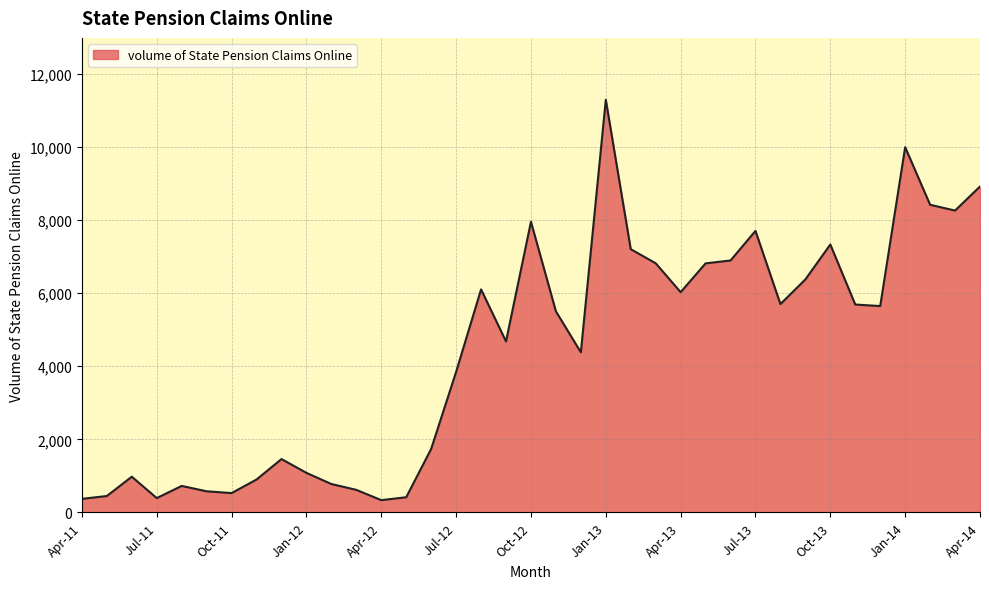

What is the difference between the maximum and minimum values?

10952